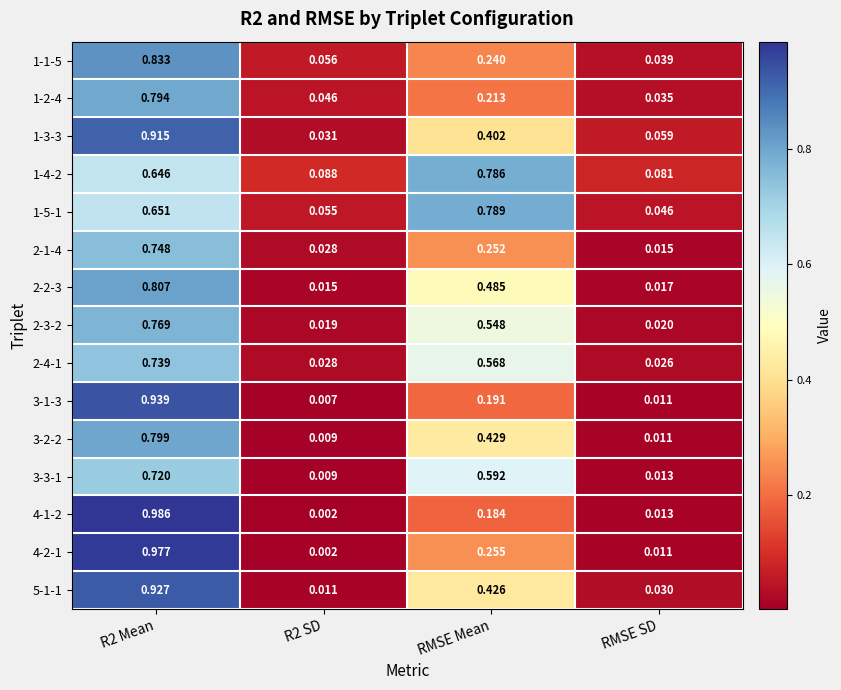

At which category is the sum across all series the highest?

R2 Mean